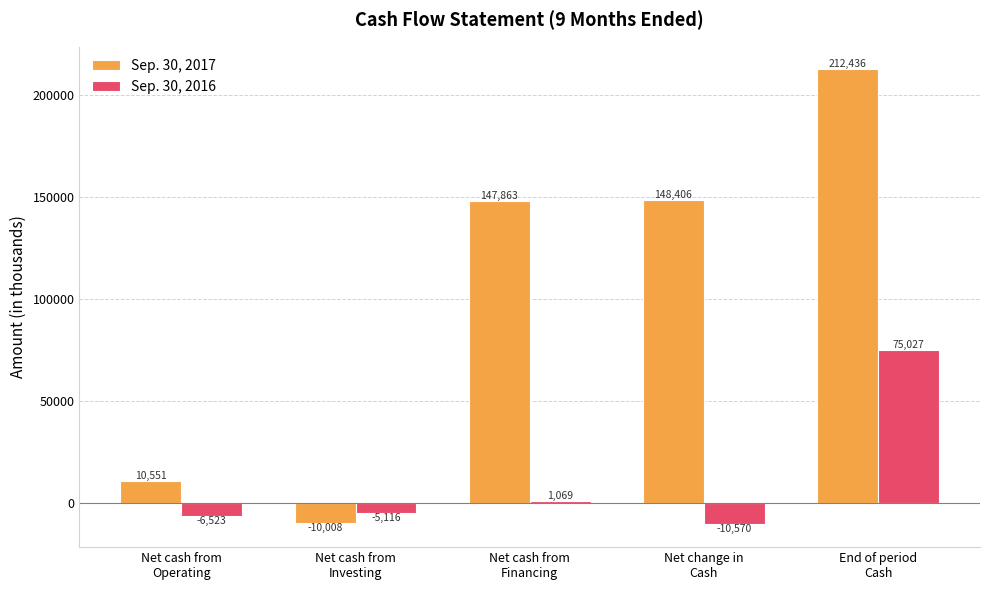

At how many categories does at least one series exceed 42078?

3